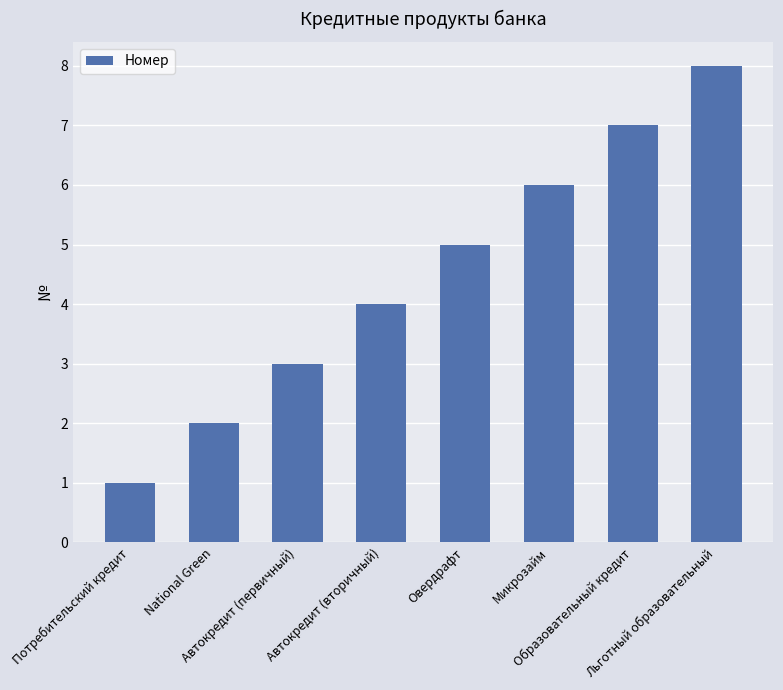

The value at Образовательный кредит is 7. True or false?

True